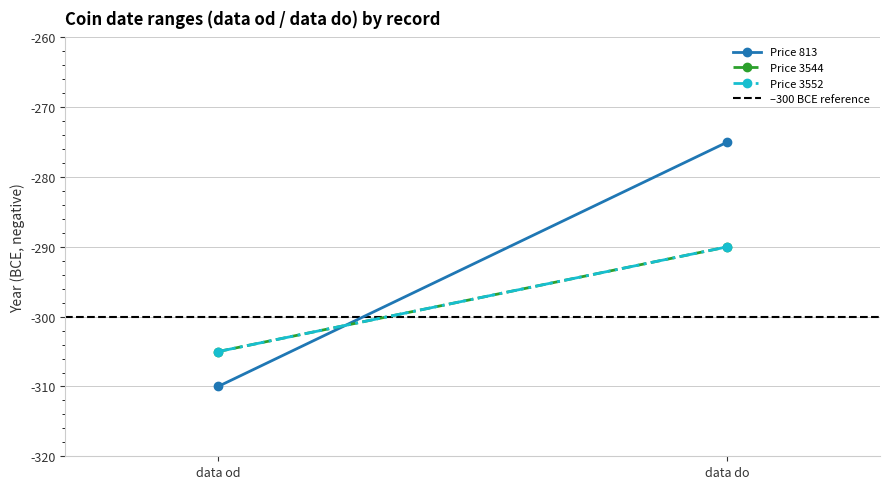

What is the total value across all series at data do?

-1155